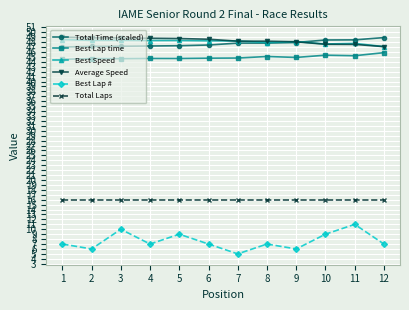

What is the value of the Total Laps point at the 11th from the left?

16.0